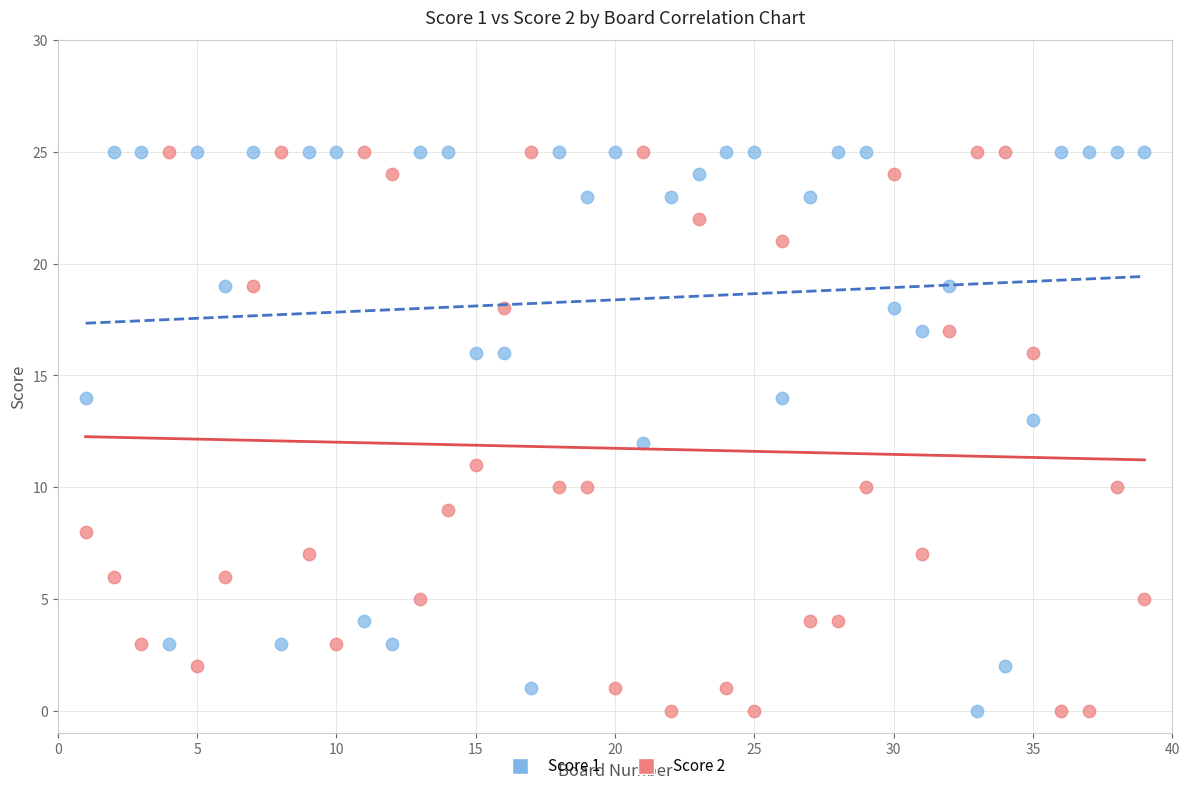

What are all the series names shown in the legend?

Score 1, Score 2